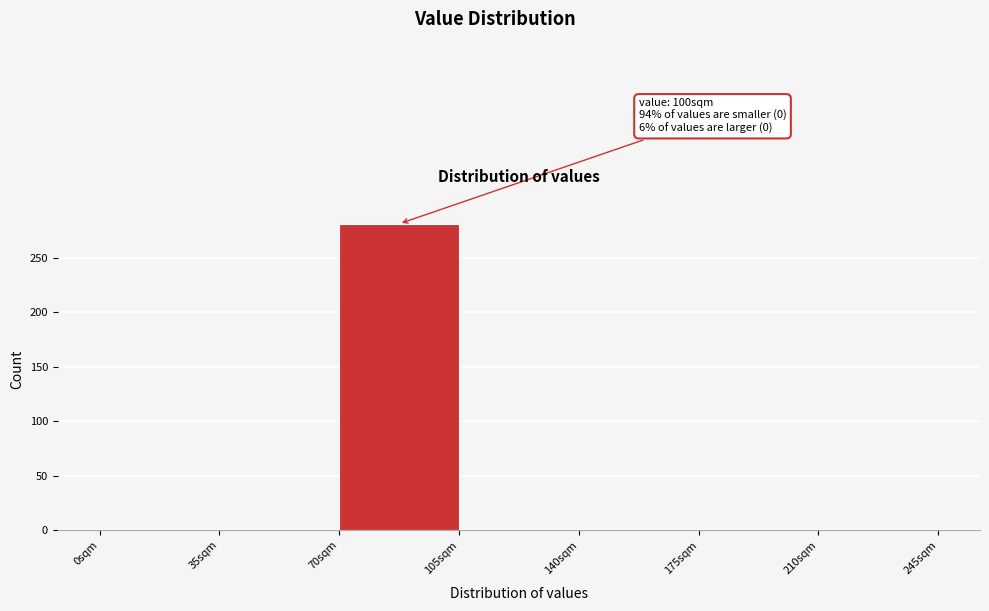

Over which range of the x-axis is the bar tallest?

70 to 105